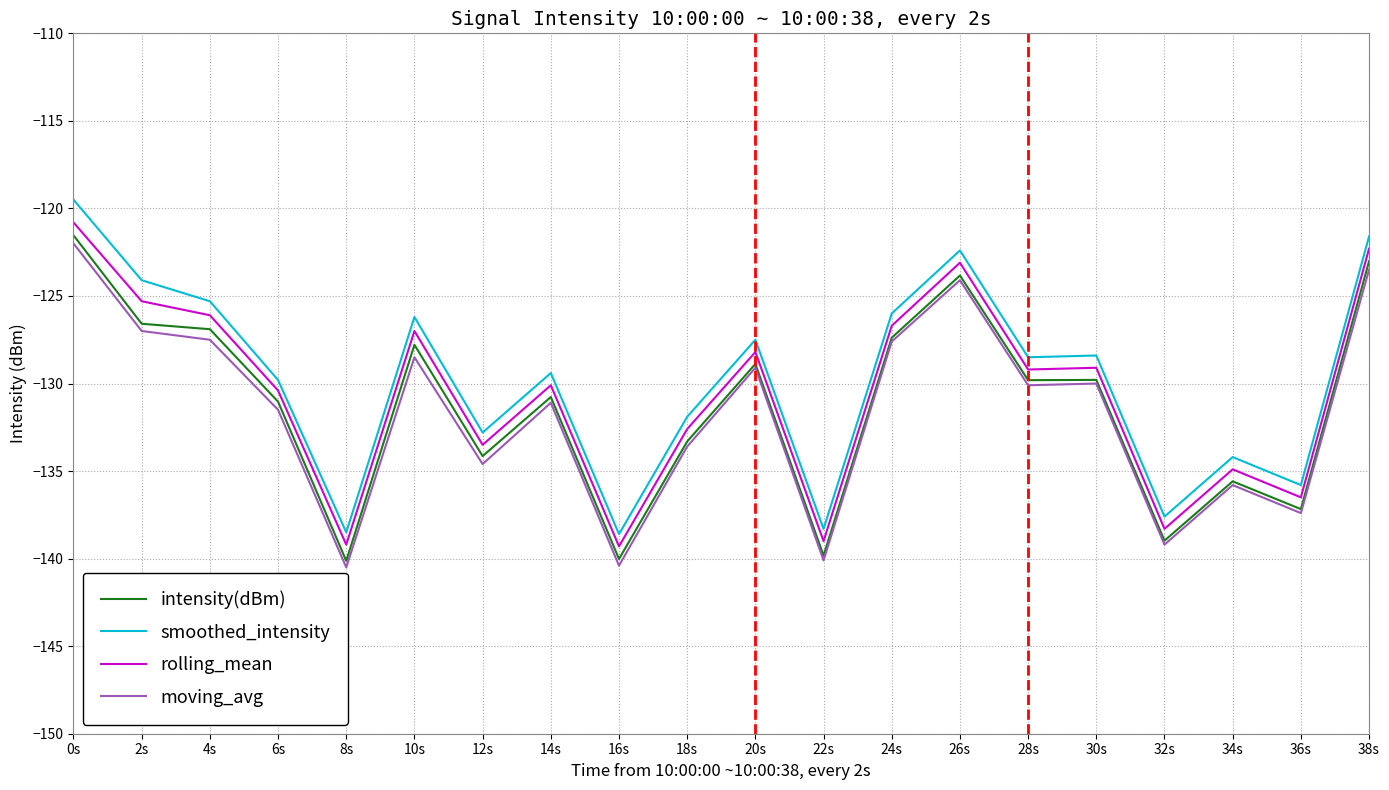

What is the maximum value shown in the chart?

-119.5